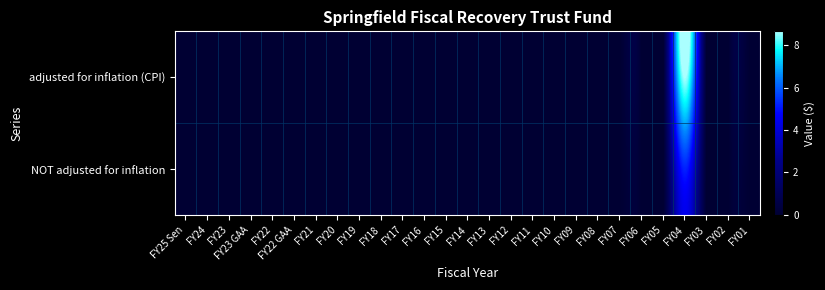

At which category is the sum across all series the highest?

FY04